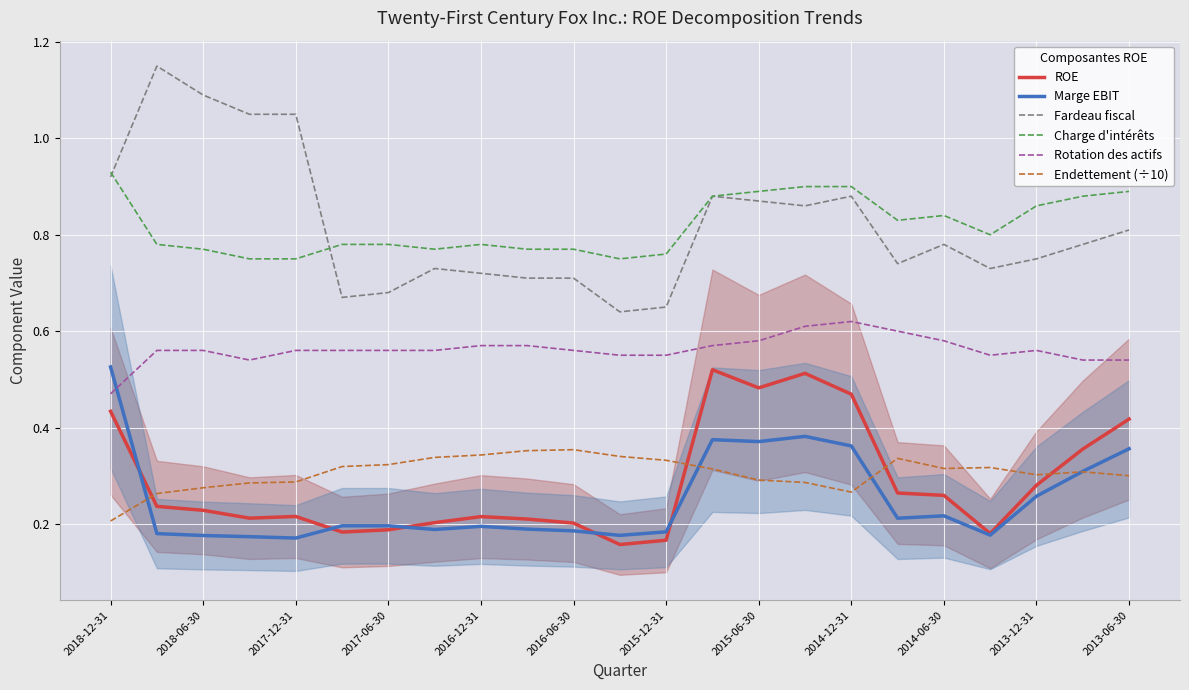

What is the sum of all Fardeau fiscal values?

18.9